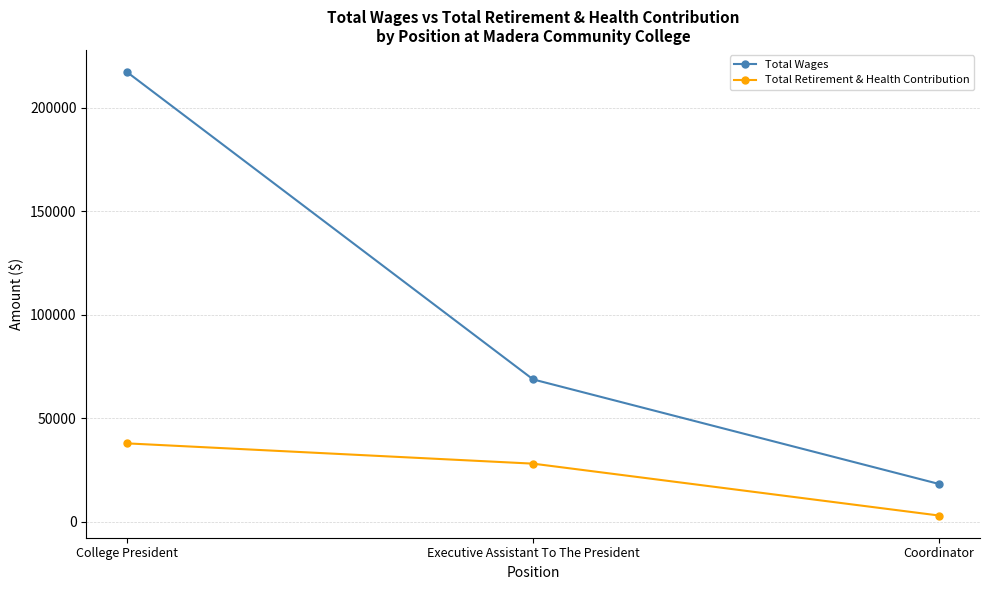

What is the minimum value for Total Retirement & Health Contribution?

3060